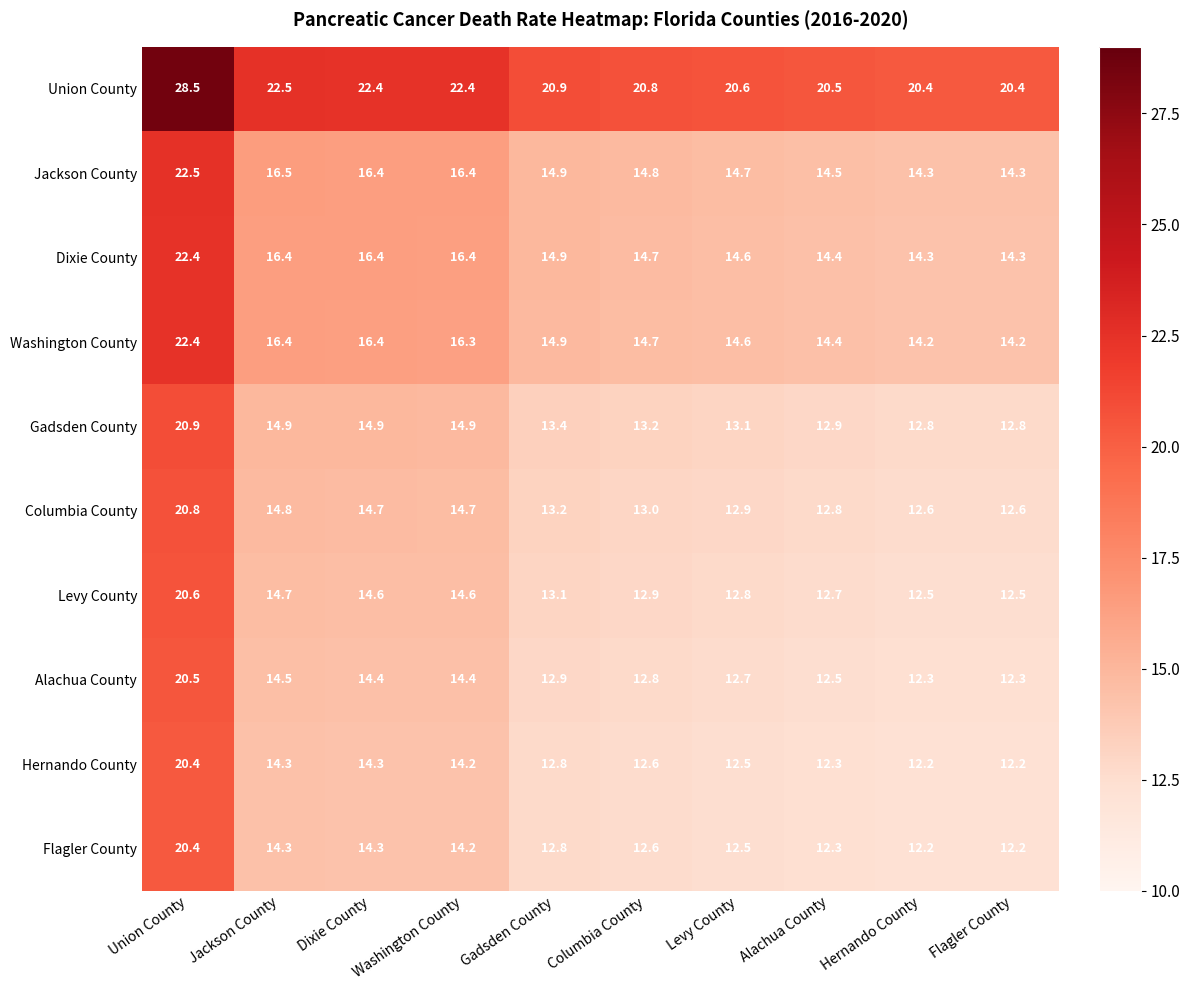

What is the difference between the maximum and minimum values in the Columbia County series?

8.2